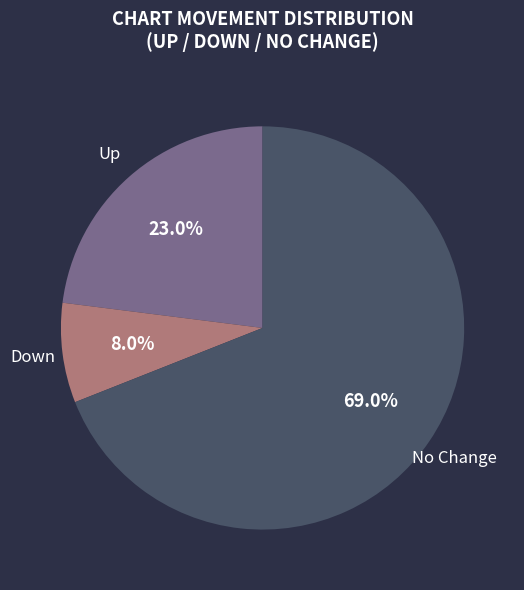

Is there a majority slice in this chart?

Yes